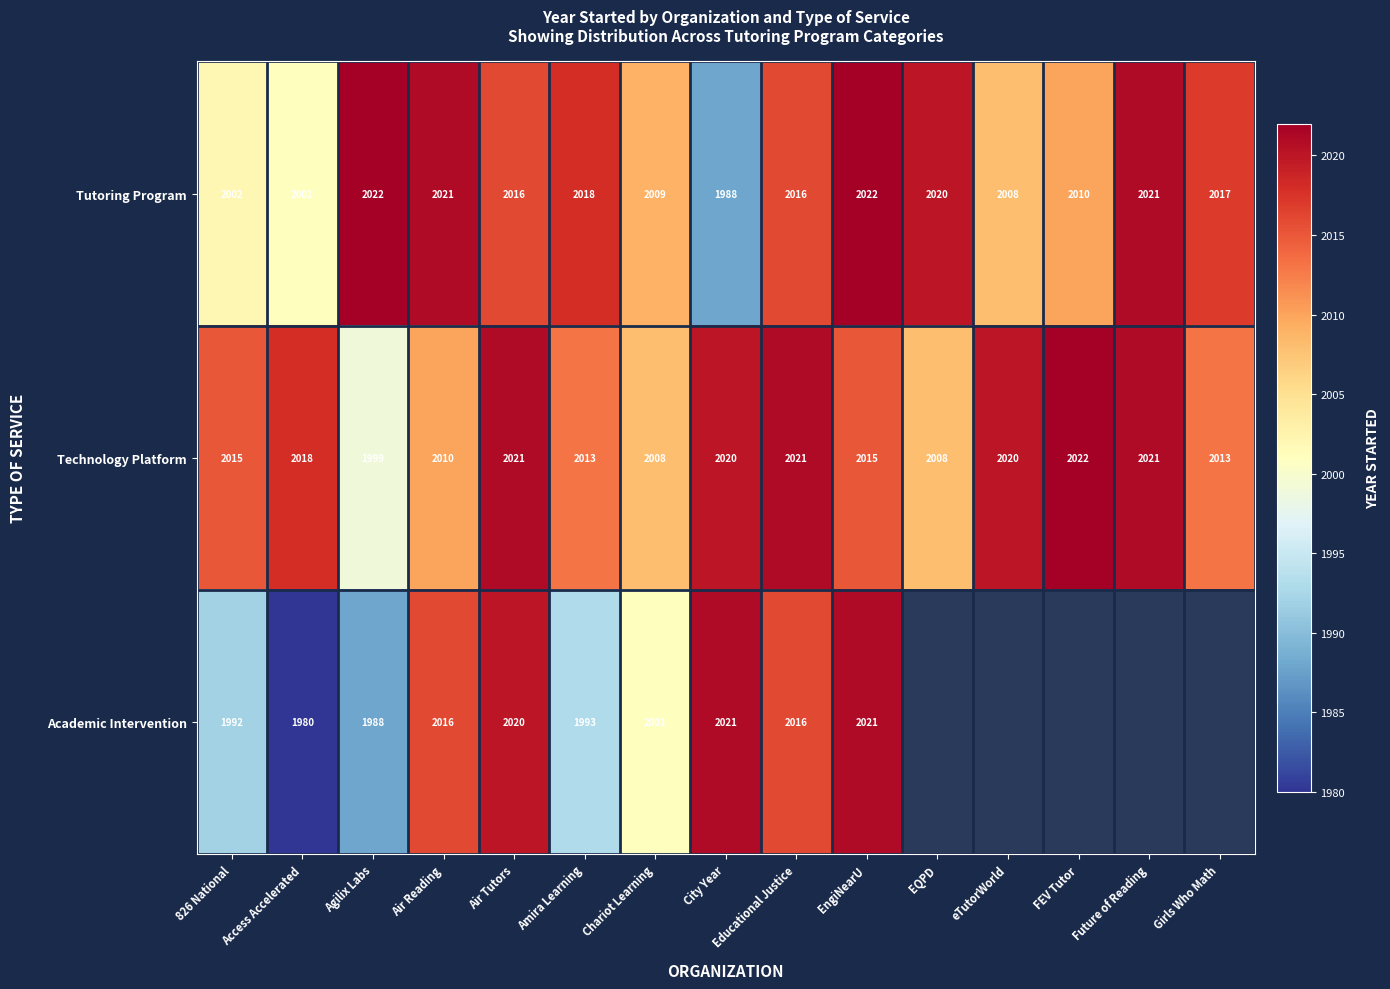

What is the difference between the highest and lowest values at eTutorWorld?

12.0